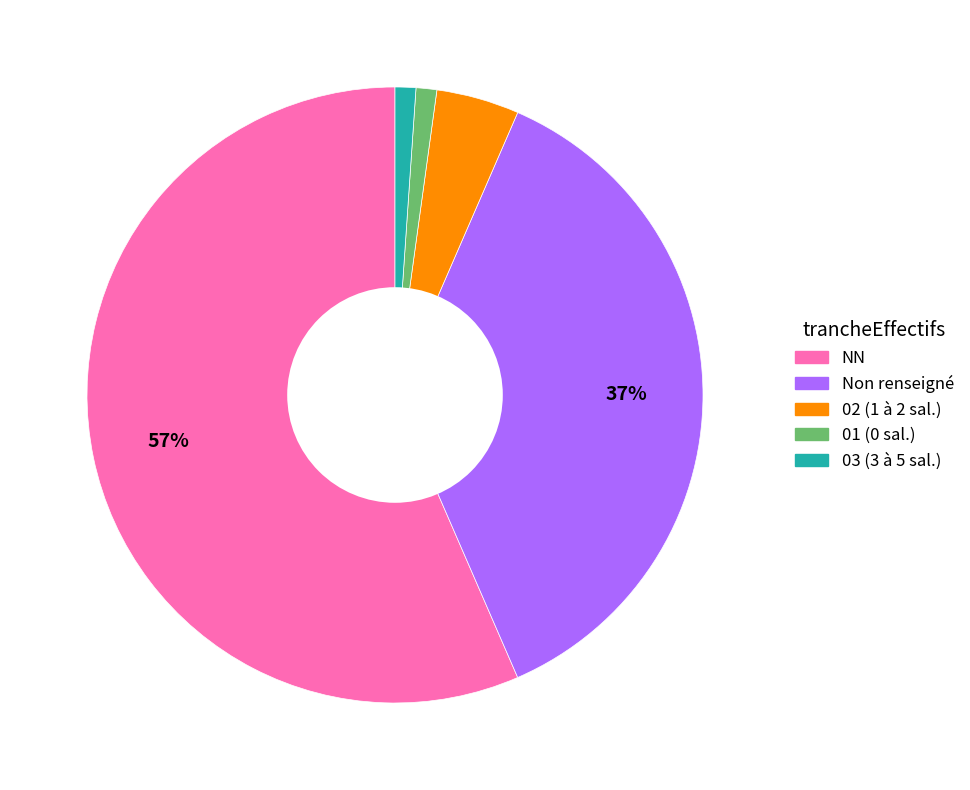

To the nearest percent, what is the average slice percentage?

20%